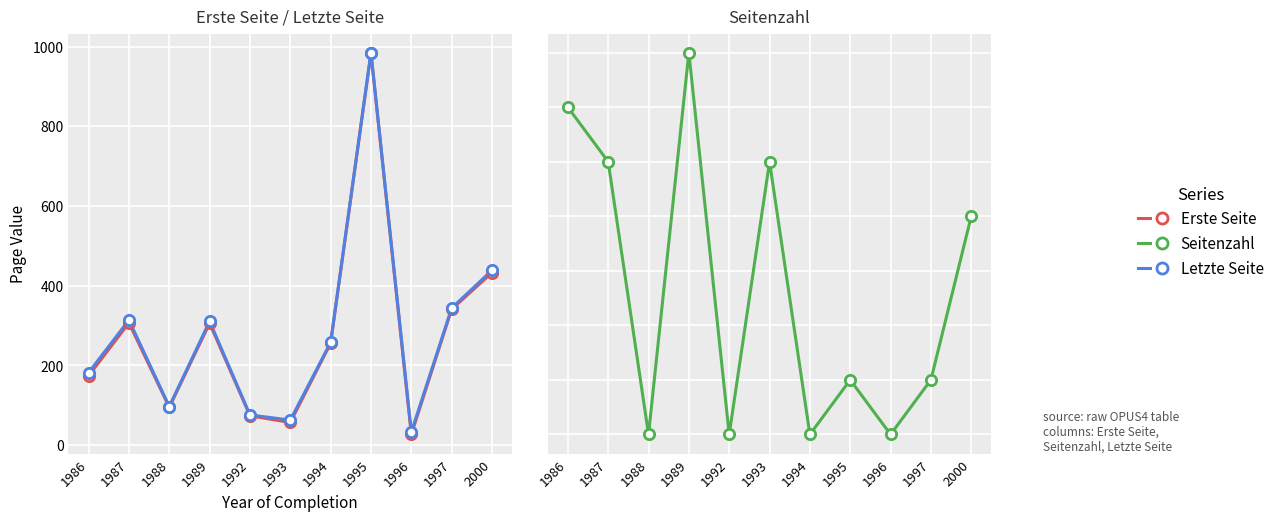

Is the value of Seitenzahl at 1987 greater than the value of Erste Seite at 1992?

No